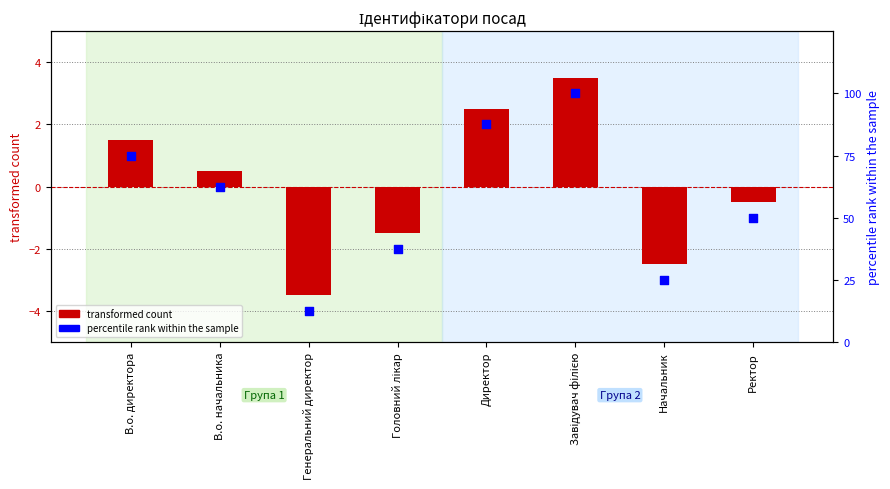

What are all the series names shown in the legend?

transformed count, percentile rank within the sample